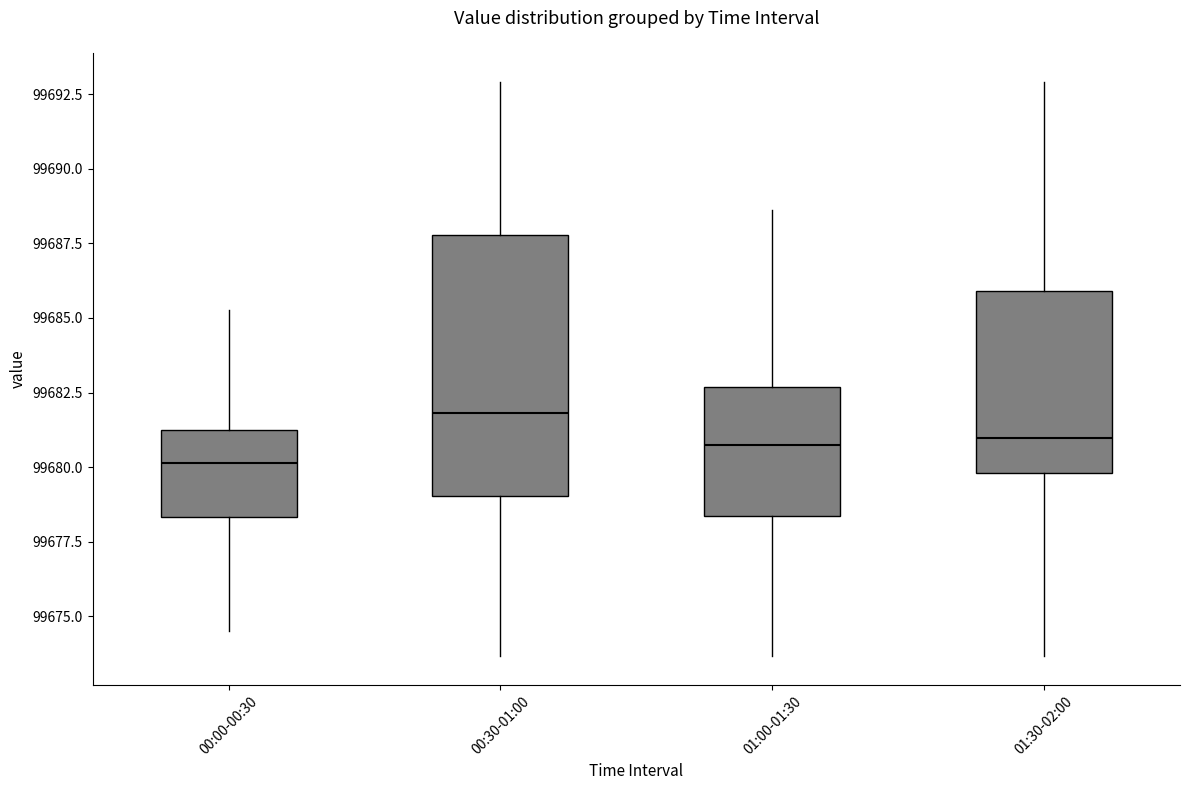

Which box has the lowest median line?

00:00-00:30